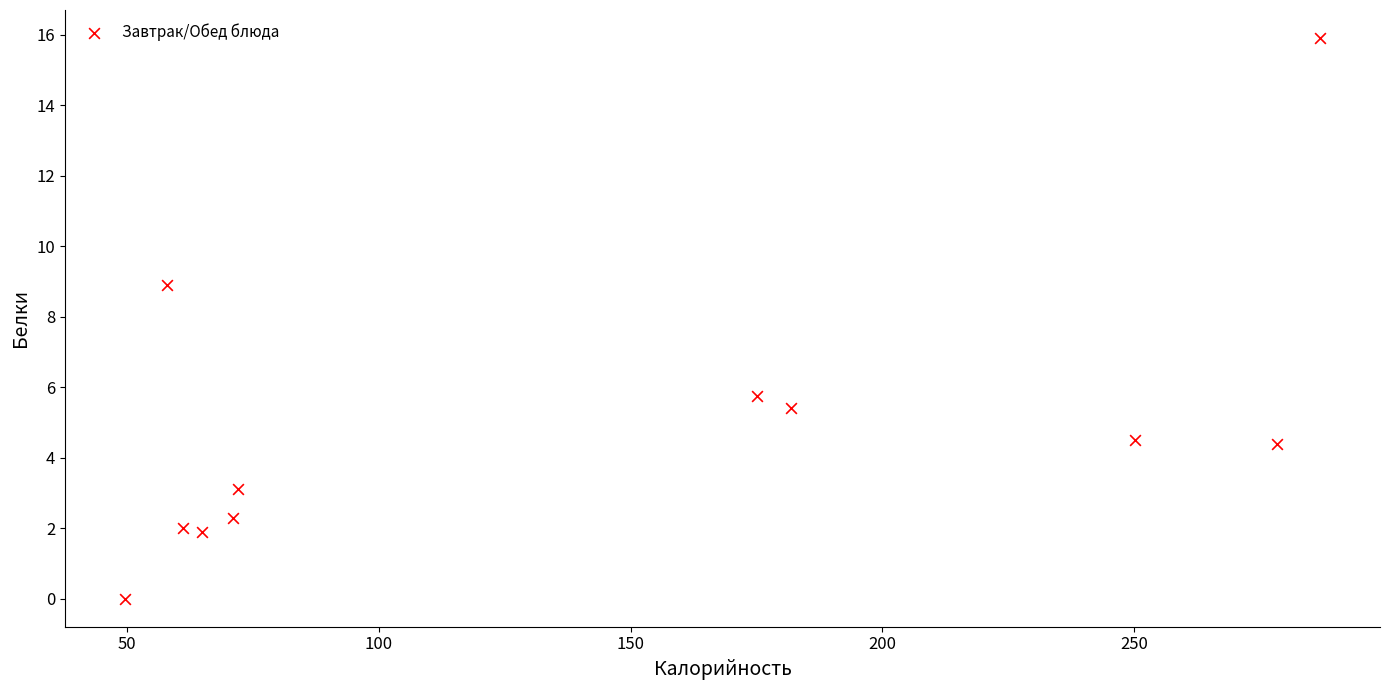

What Y value in the scatter plot is closest to 7?

5.8